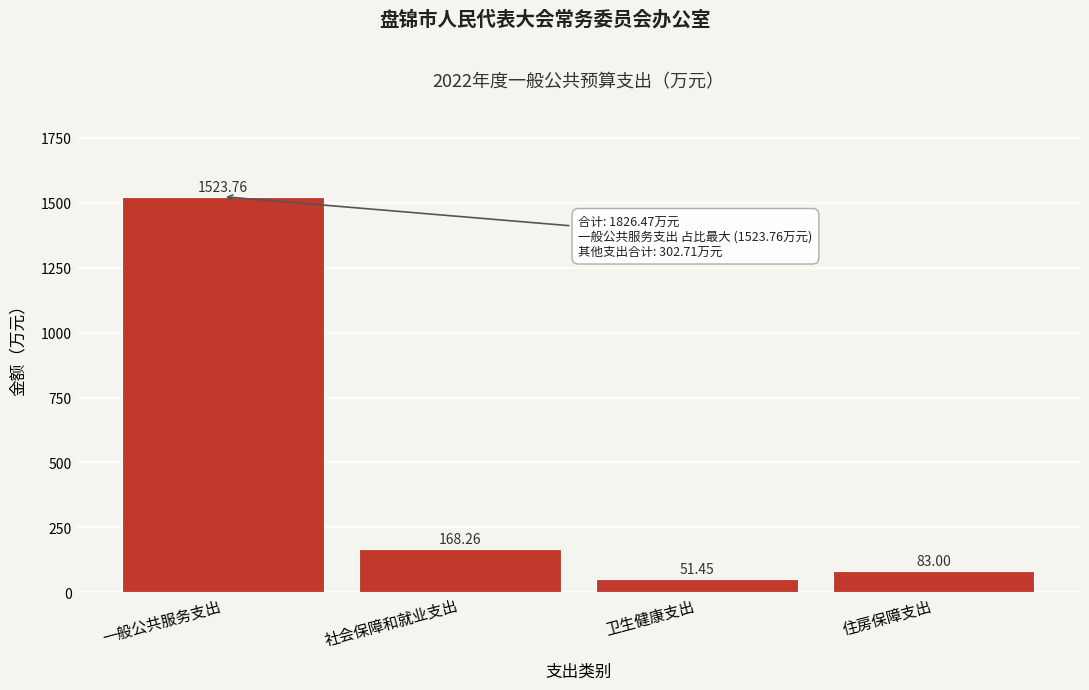

Which label corresponds to the largest value in the chart?

一般公共服务支出